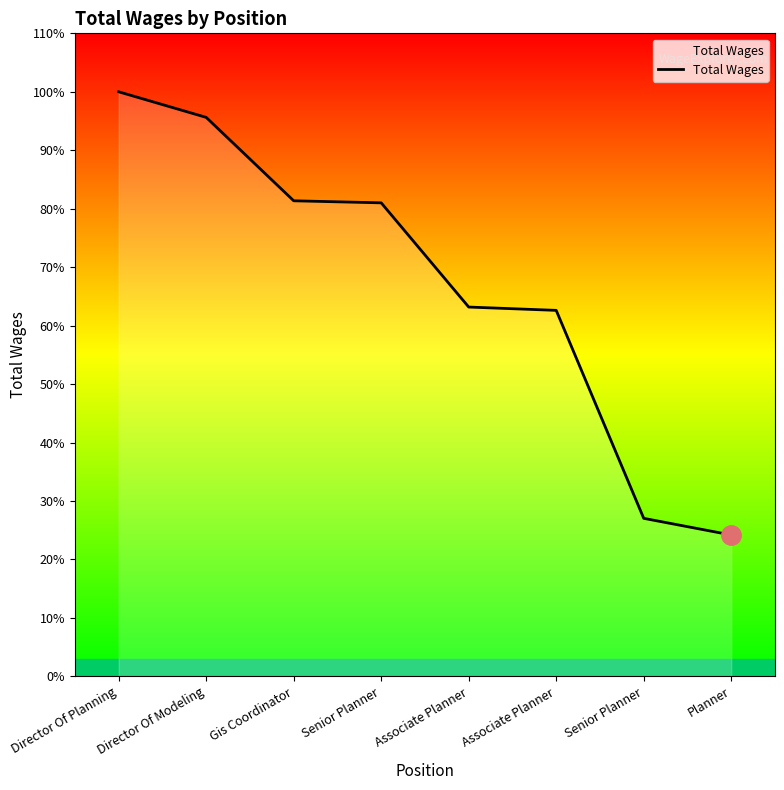

Does the chart display data point markers on the line(s)?

No